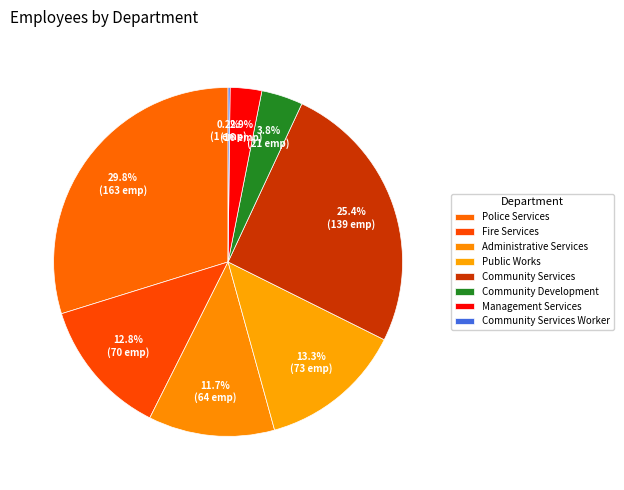

Which slice is the smallest?

Community Services Worker